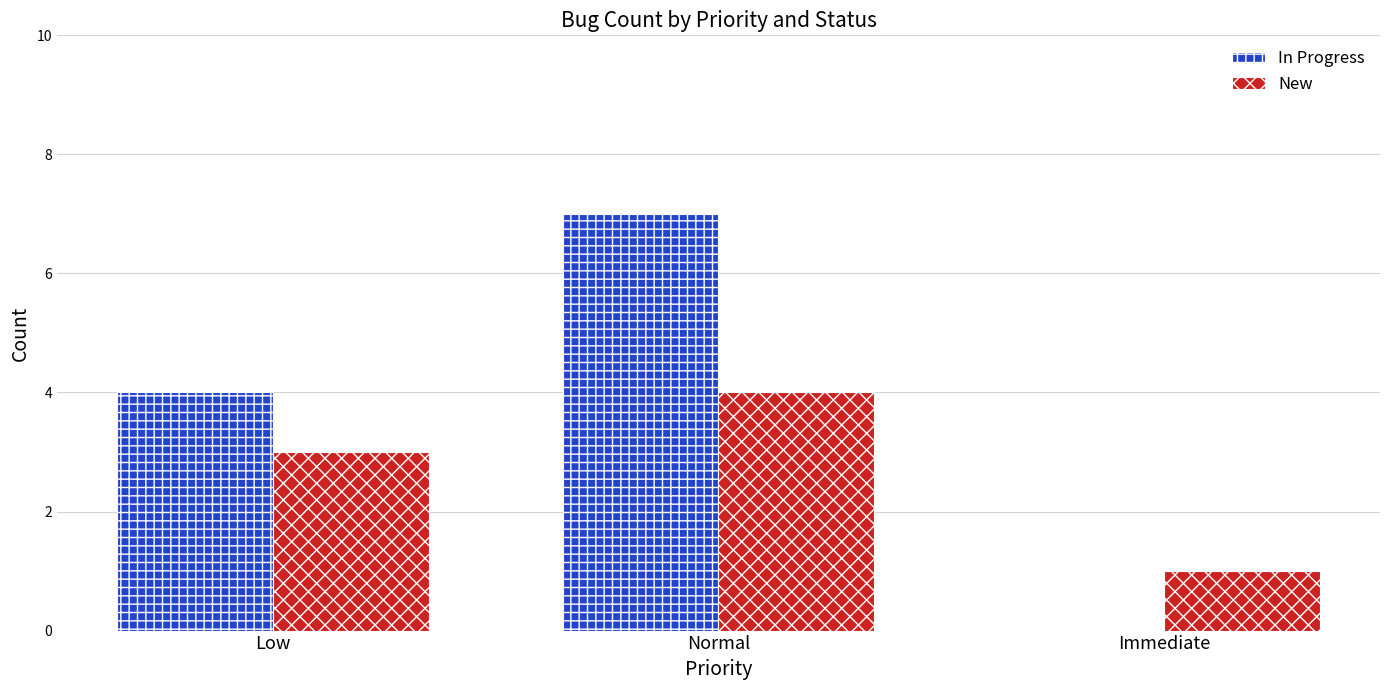

What value does the New series have at Immediate?

1